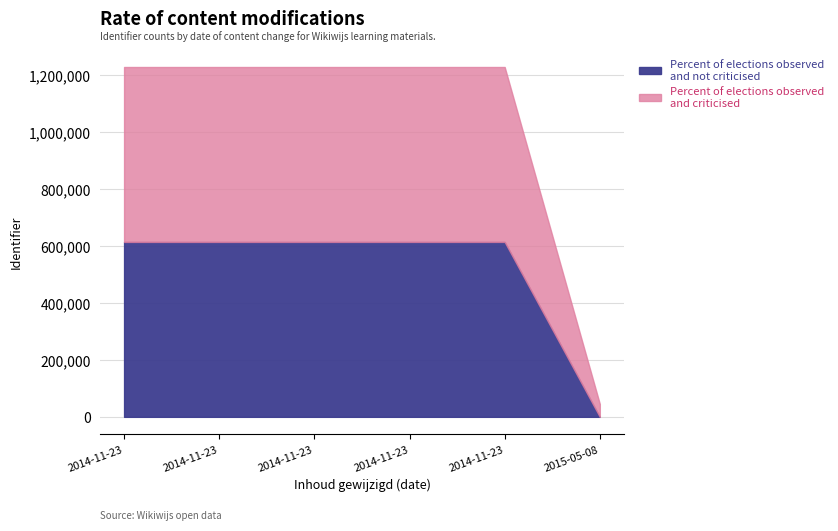

Reading left to right, transcribe all the data shown in this chart.

Percent of elections observed and not criticised: 614524	614526	614528	614532	614539	0
Percent of elections observed and criticised: 614524	614526	614528	614532	614539	45409